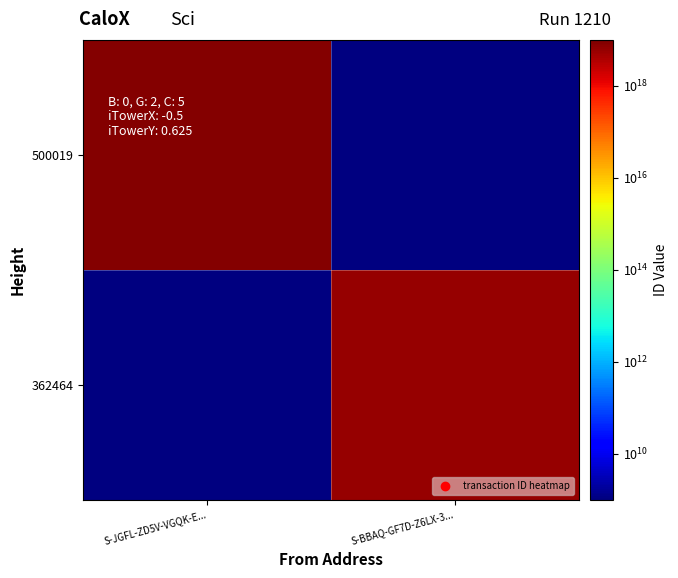

At S-JGFL-ZD5V-VGQK-E..., list the series in order from largest to smallest.

500019, 362464